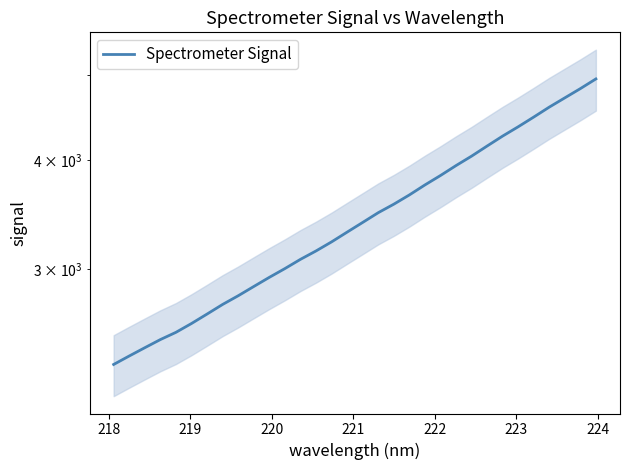

What is the average value?

3453.5